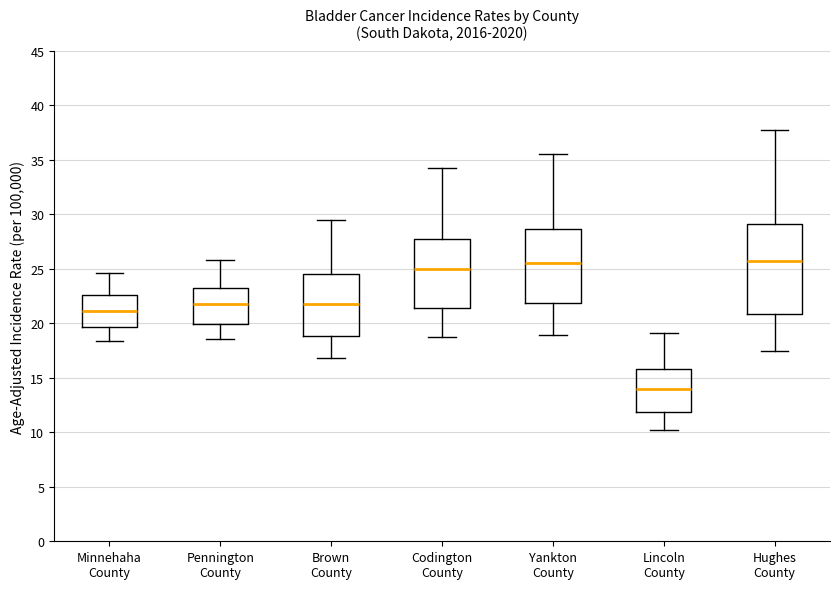

Where does the median line of the box for Codington County sit on the y-axis? The values are not printed on the chart, so give them approximately, as read against the axis.

25.0